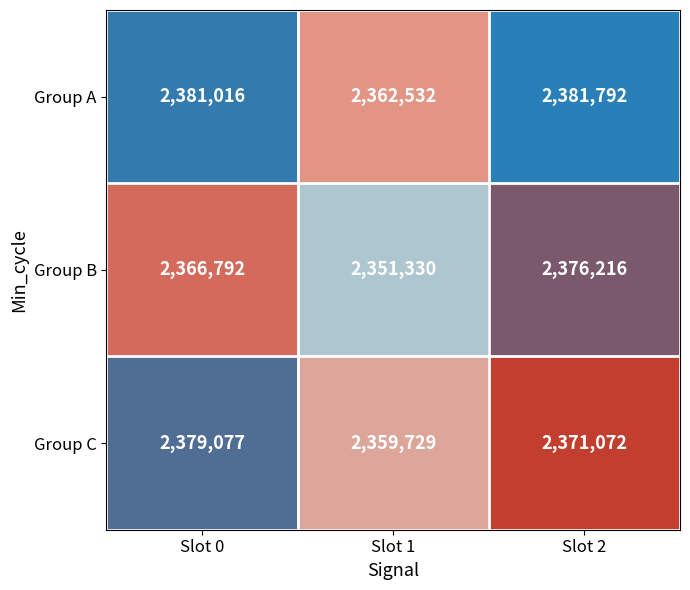

What is the difference between the highest and lowest values at Slot 2?

10720